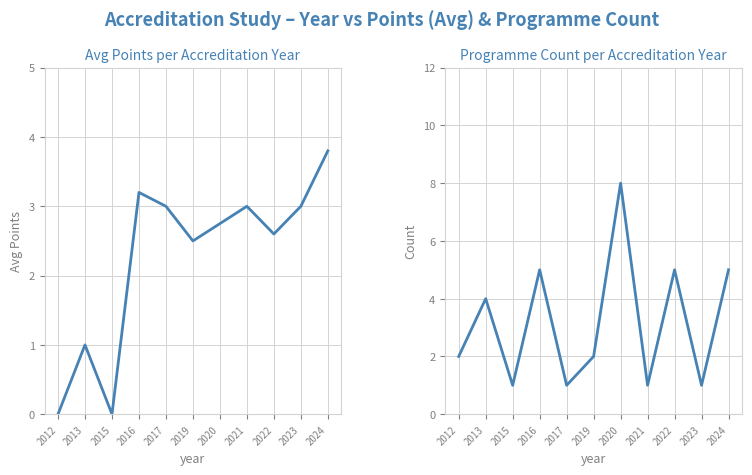

Count the number of categories in the chart.

11